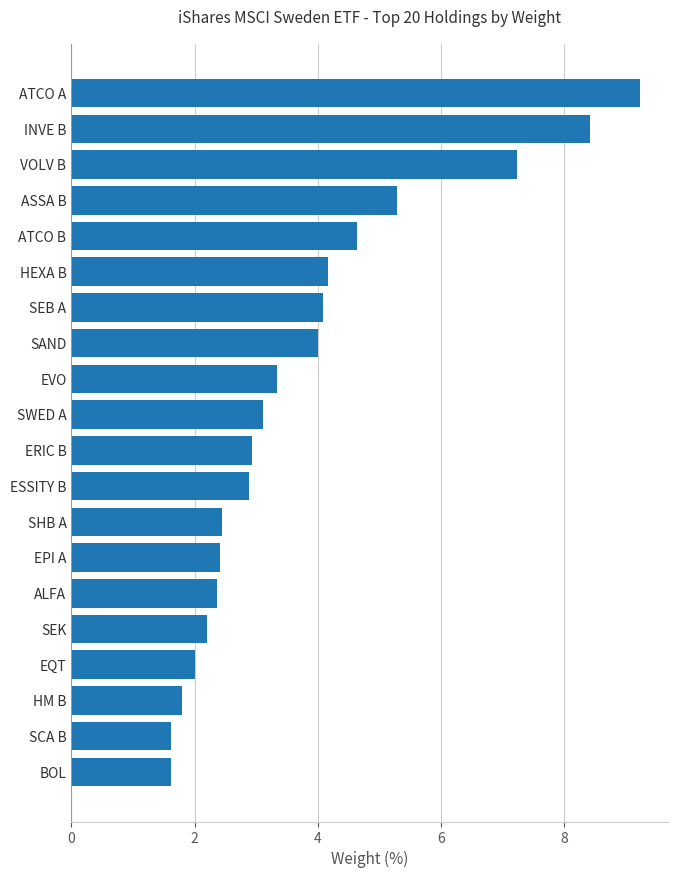

Approximately how many times larger is the value at EPI A compared to BOL?

1.5